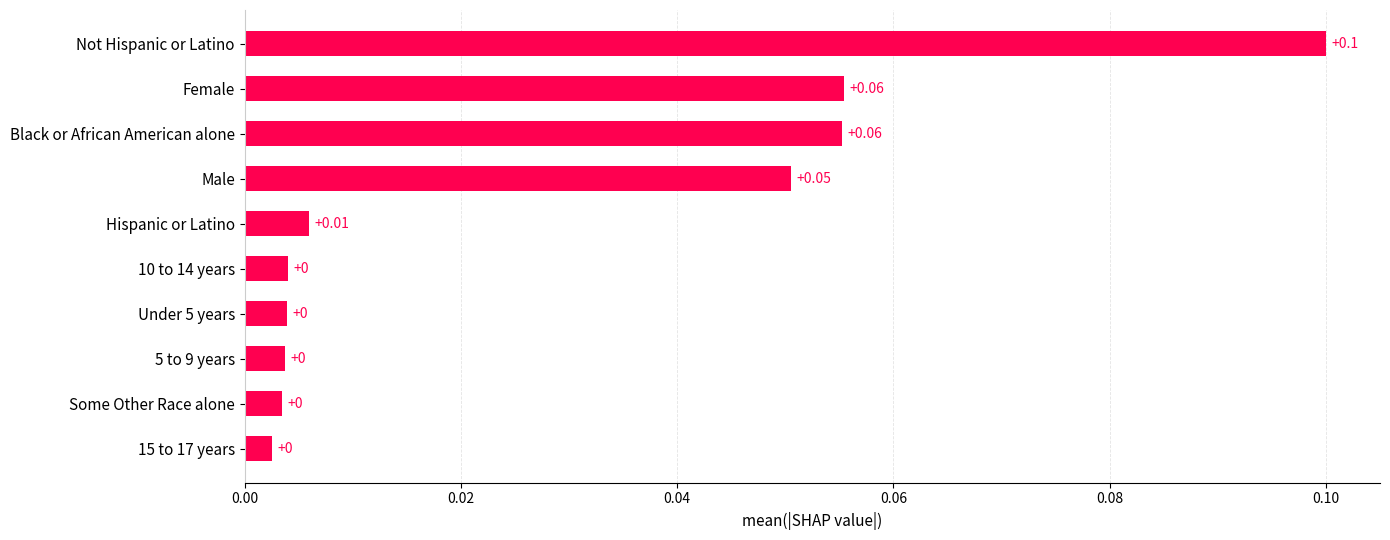

Which label corresponds to the largest value in the chart?

Not Hispanic or Latino